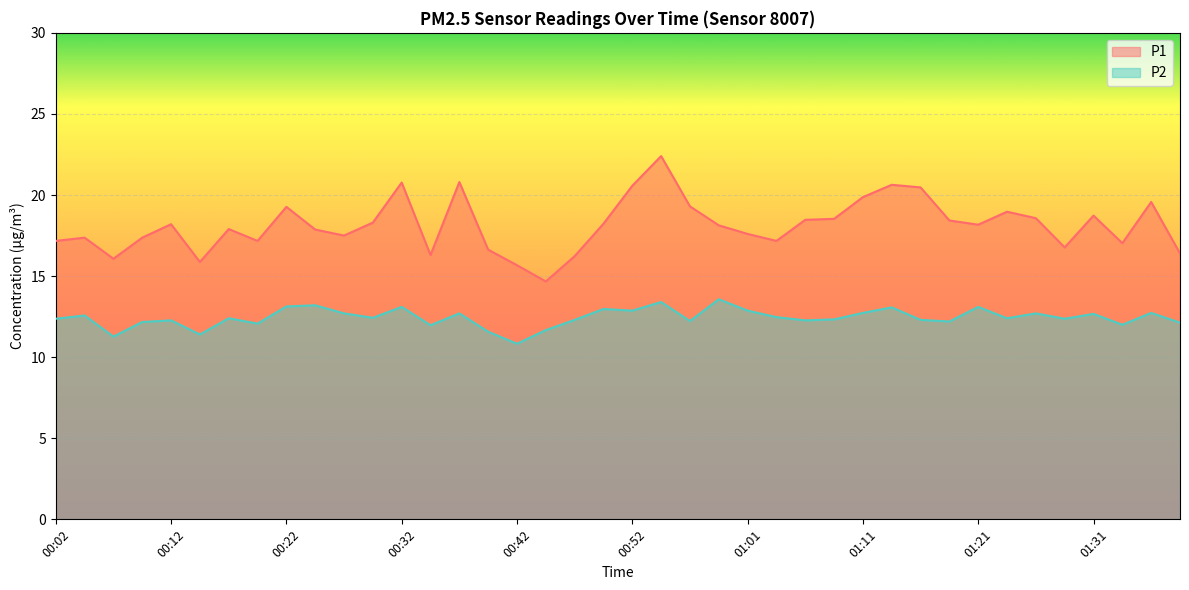

What is the smallest value displayed?

10.8